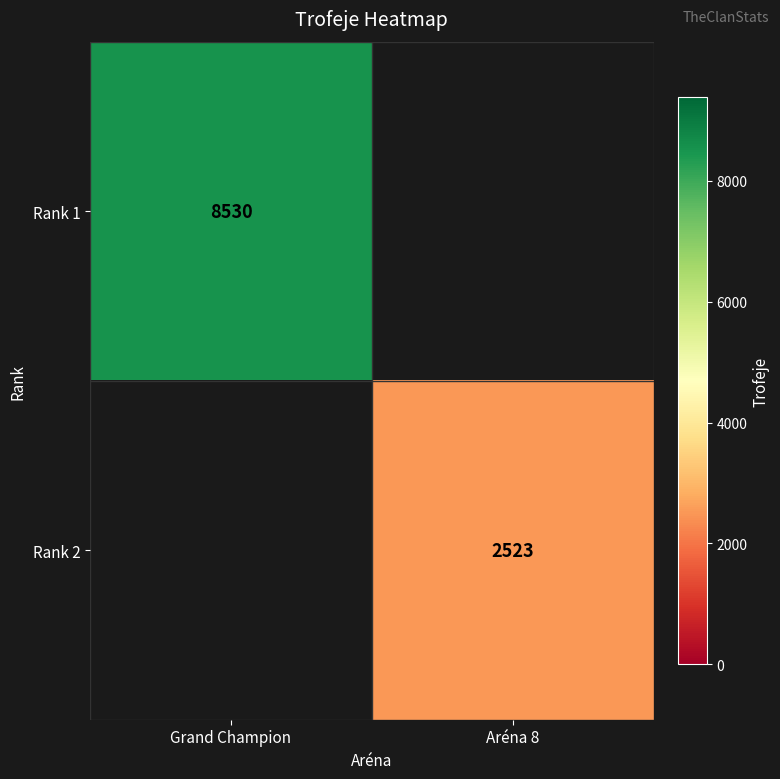

The value of Rank 1 at Grand Champion is 13217. True or false?

False